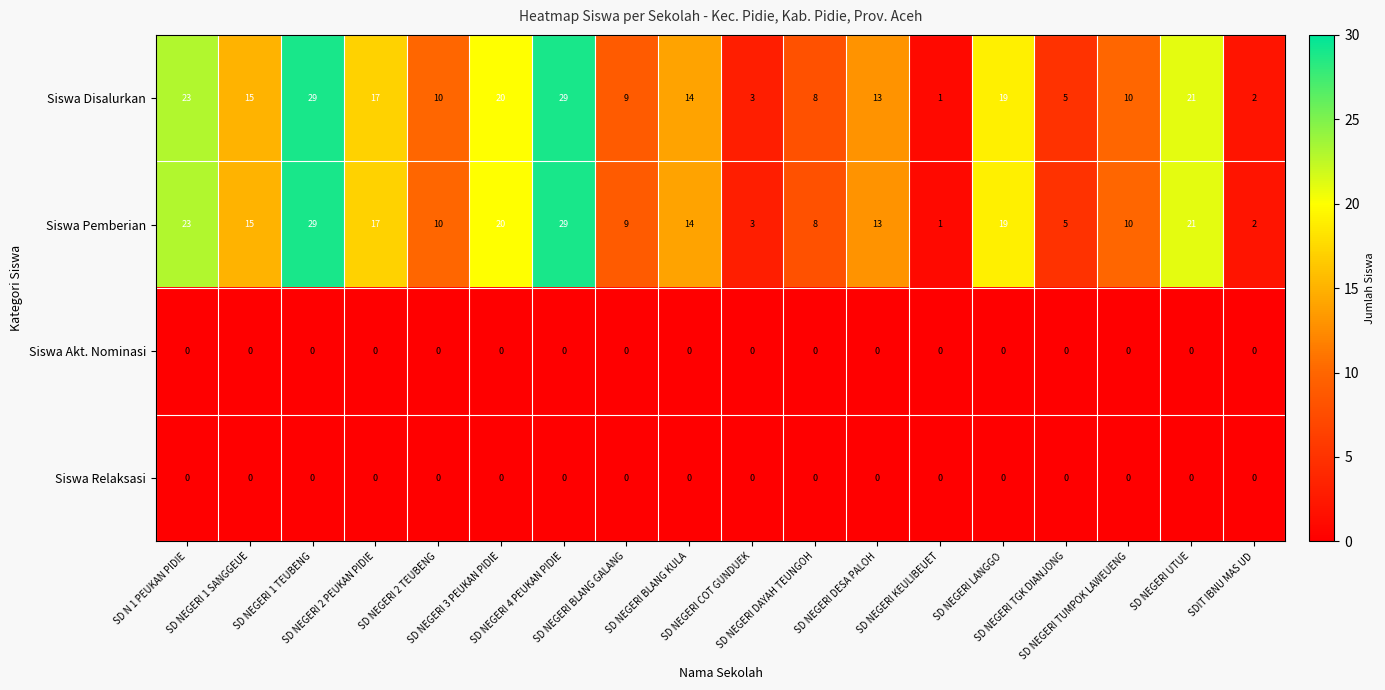

What is the maximum value for Siswa Disalurkan?

29